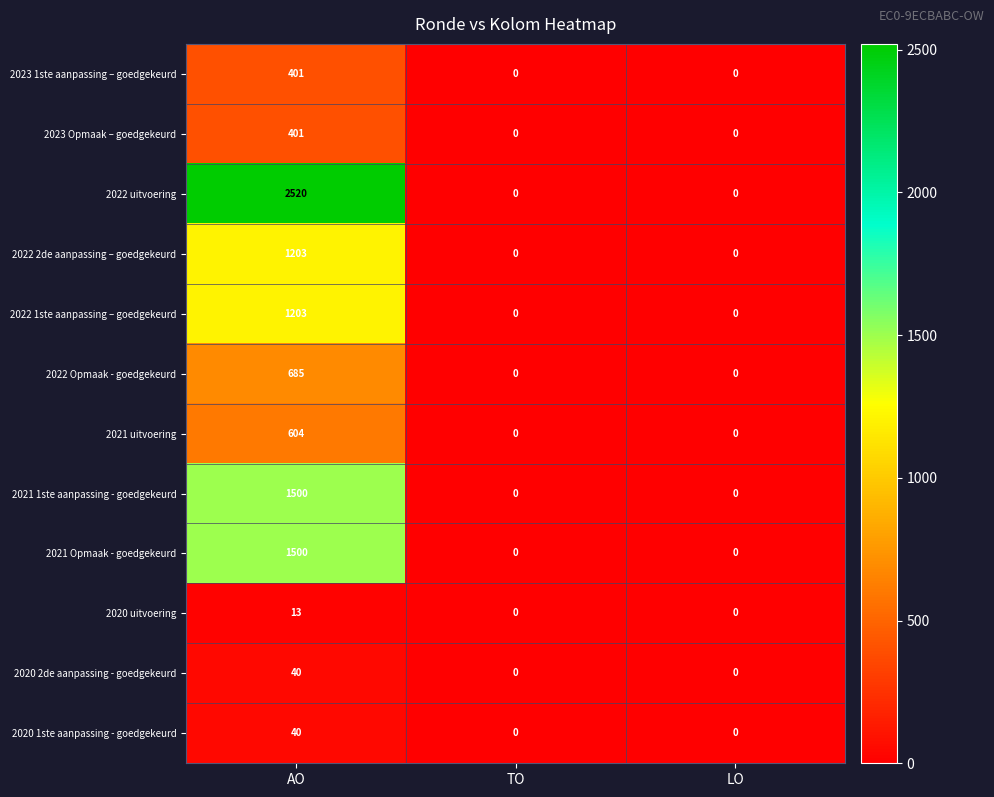

Which series changed the most between AO and LO?

2022 uitvoering